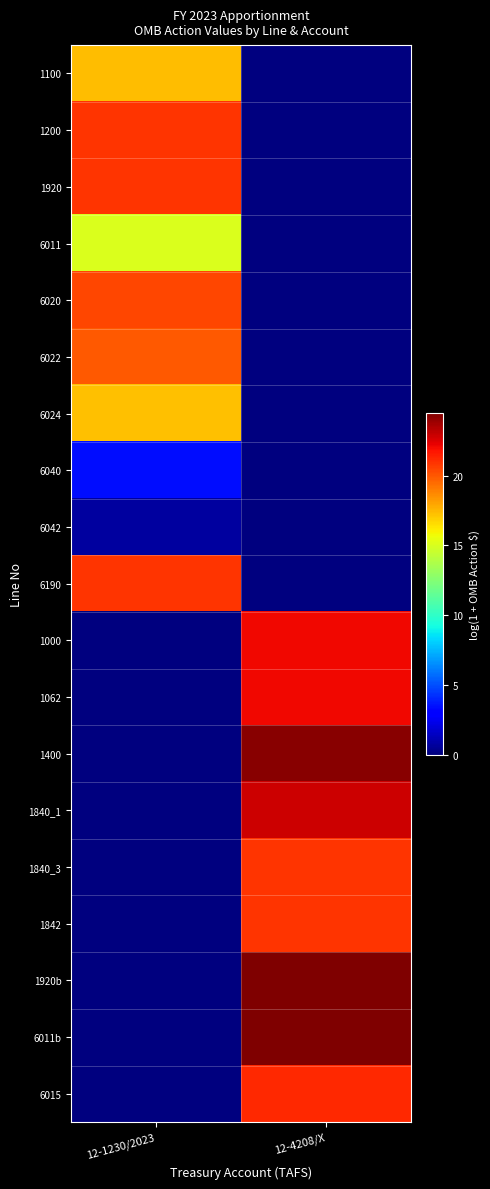

Reading right to left, transcribe all the data shown in this chart.

1100: 12-4208/X=0.0	12-1230/2023=17.4
1200: 12-4208/X=0.0	12-1230/2023=20.9
1920: 12-4208/X=0.0	12-1230/2023=20.9
6011: 12-4208/X=0.0	12-1230/2023=15.1
6020: 12-4208/X=0.0	12-1230/2023=20.4
6022: 12-4208/X=0.0	12-1230/2023=20.0
6024: 12-4208/X=0.0	12-1230/2023=17.3
6040: 12-4208/X=0.0	12-1230/2023=3.4
6042: 12-4208/X=0.0	12-1230/2023=0.7
6190: 12-4208/X=0.0	12-1230/2023=20.9
1000: 12-4208/X=22.1	12-1230/2023=0.0
1062: 12-4208/X=22.1	12-1230/2023=0.0
1400: 12-4208/X=24.3	12-1230/2023=0.0
1840_1: 12-4208/X=22.8	12-1230/2023=0.0
1840_3: 12-4208/X=20.9	12-1230/2023=0.0
1842: 12-4208/X=20.9	12-1230/2023=0.0
1920b: 12-4208/X=24.5	12-1230/2023=0.0
6011b: 12-4208/X=24.5	12-1230/2023=0.0
6015: 12-4208/X=21.3	12-1230/2023=0.0